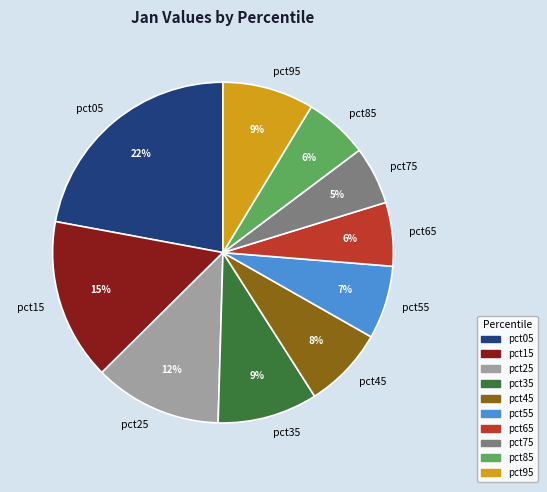

Which category has the biggest portion of the pie?

pct05